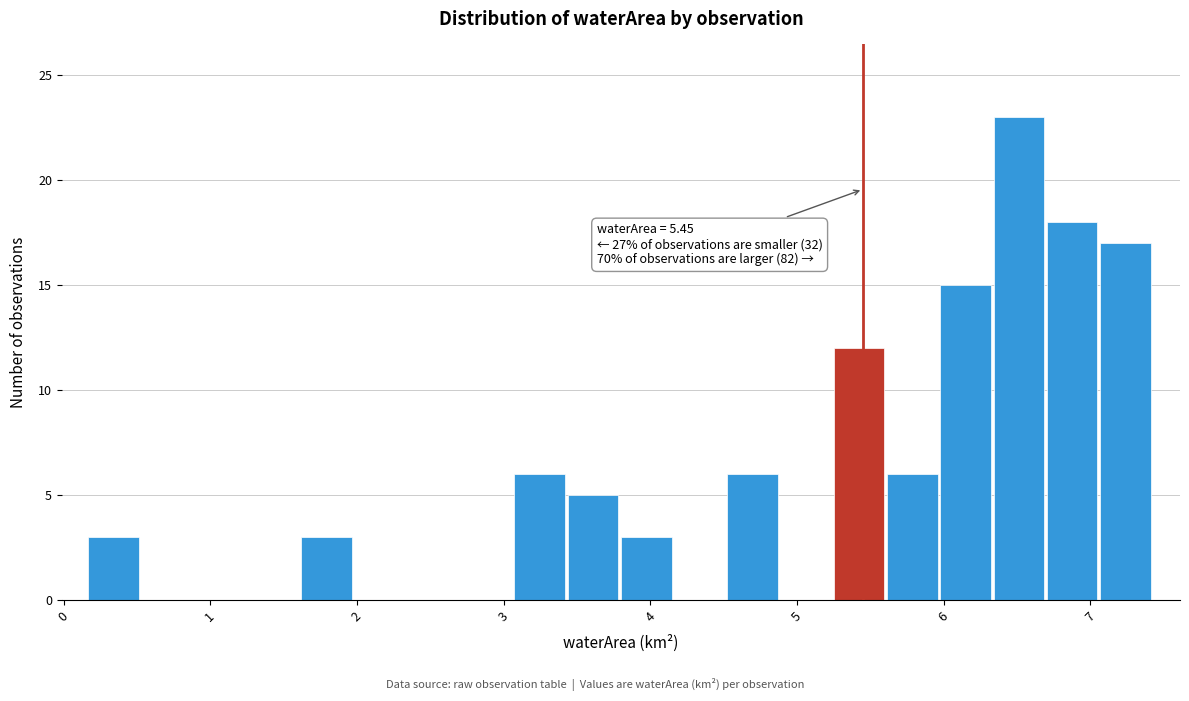

Around what value on the x-axis is the tallest bar? Give the approximate position of its centre, as read against the axis.

6.5